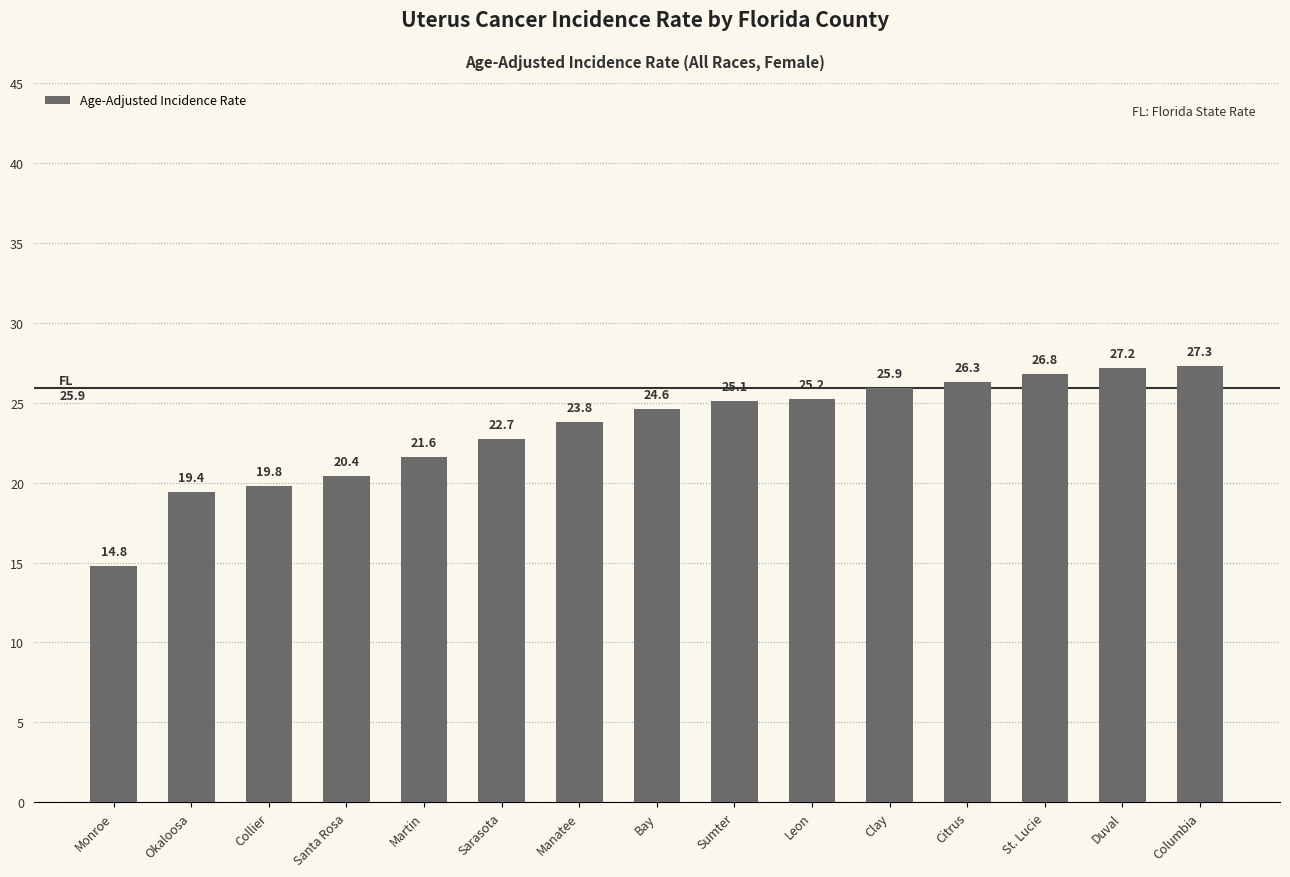

Which label corresponds to the largest value in the chart?

Columbia